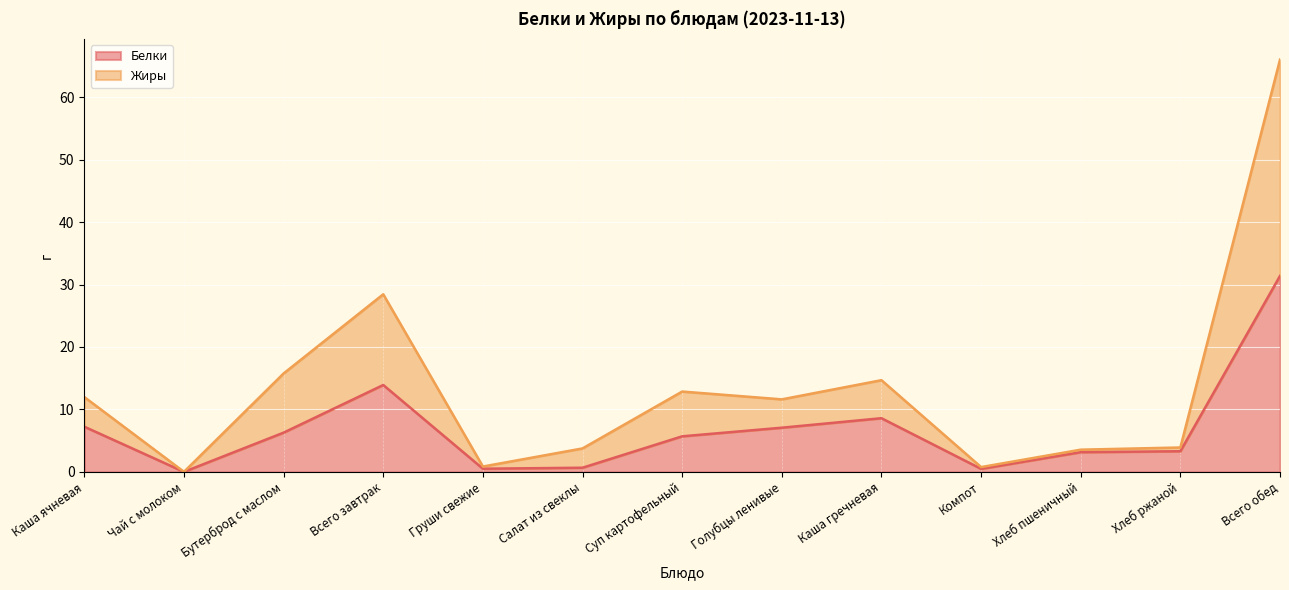

What is the highest value of the Жиры series?

66.0